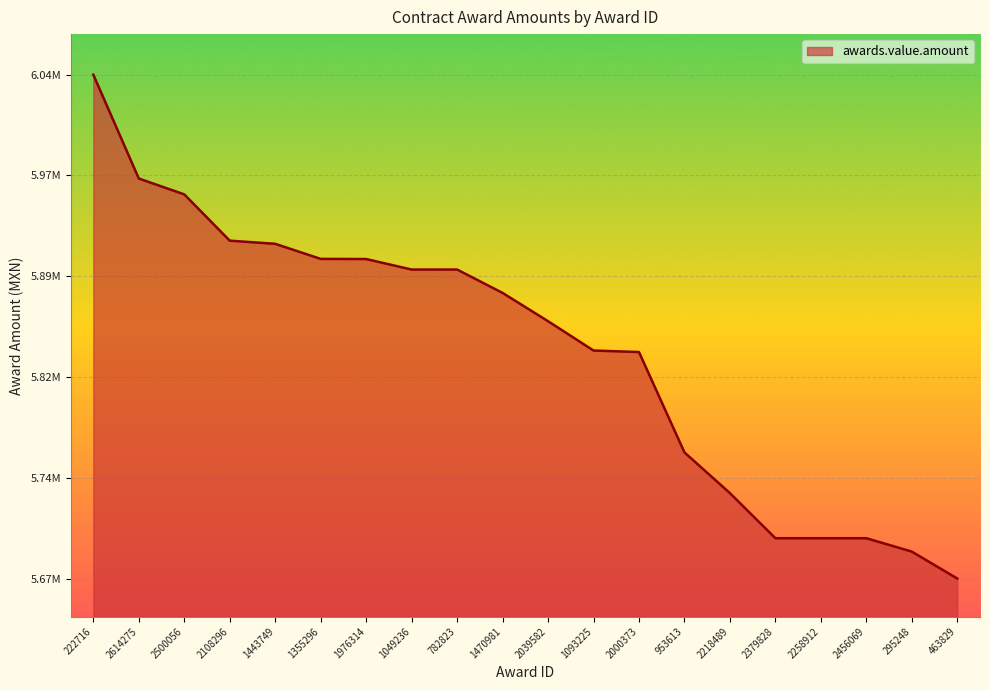

What is the smallest value displayed?

5669181.8